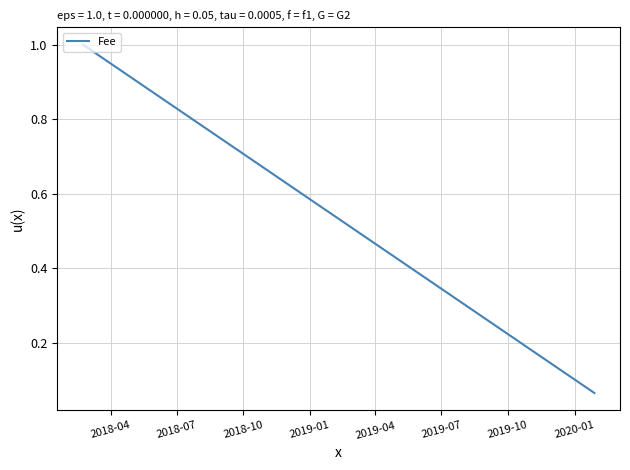

What is the difference between the maximum and minimum values?

0.9